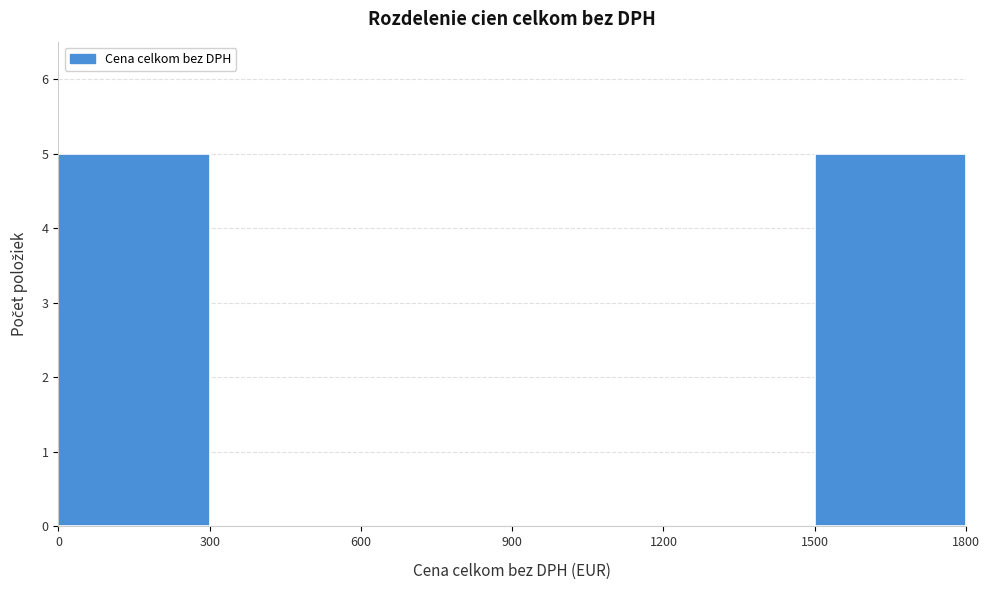

Reading left to right, list every bar in this chart as the range it spans on the x-axis followed by its height. The values are not printed on the chart, so give them approximately, as read against the axis.

0 to 300: 5
300 to 600: 0
600 to 900: 0
900 to 1200: 0
1200 to 1500: 0
1500 to 1800: 5